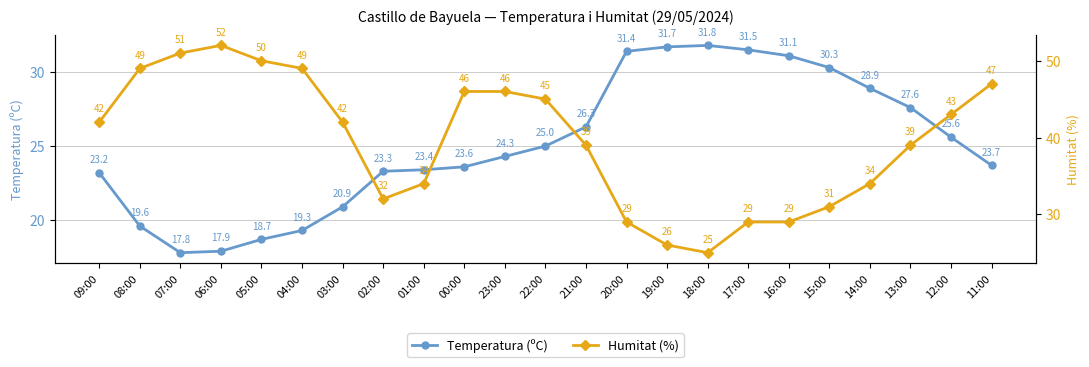

In Humitat (%), how many points are lower than both neighbors (excluding endpoints)?

2